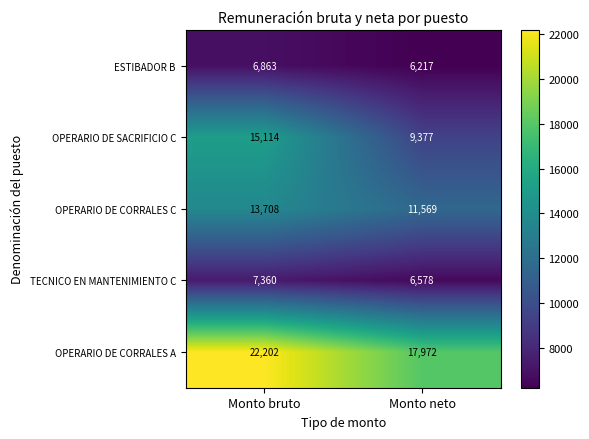

What is the spread (max minus min) of values at Monto neto?

11755